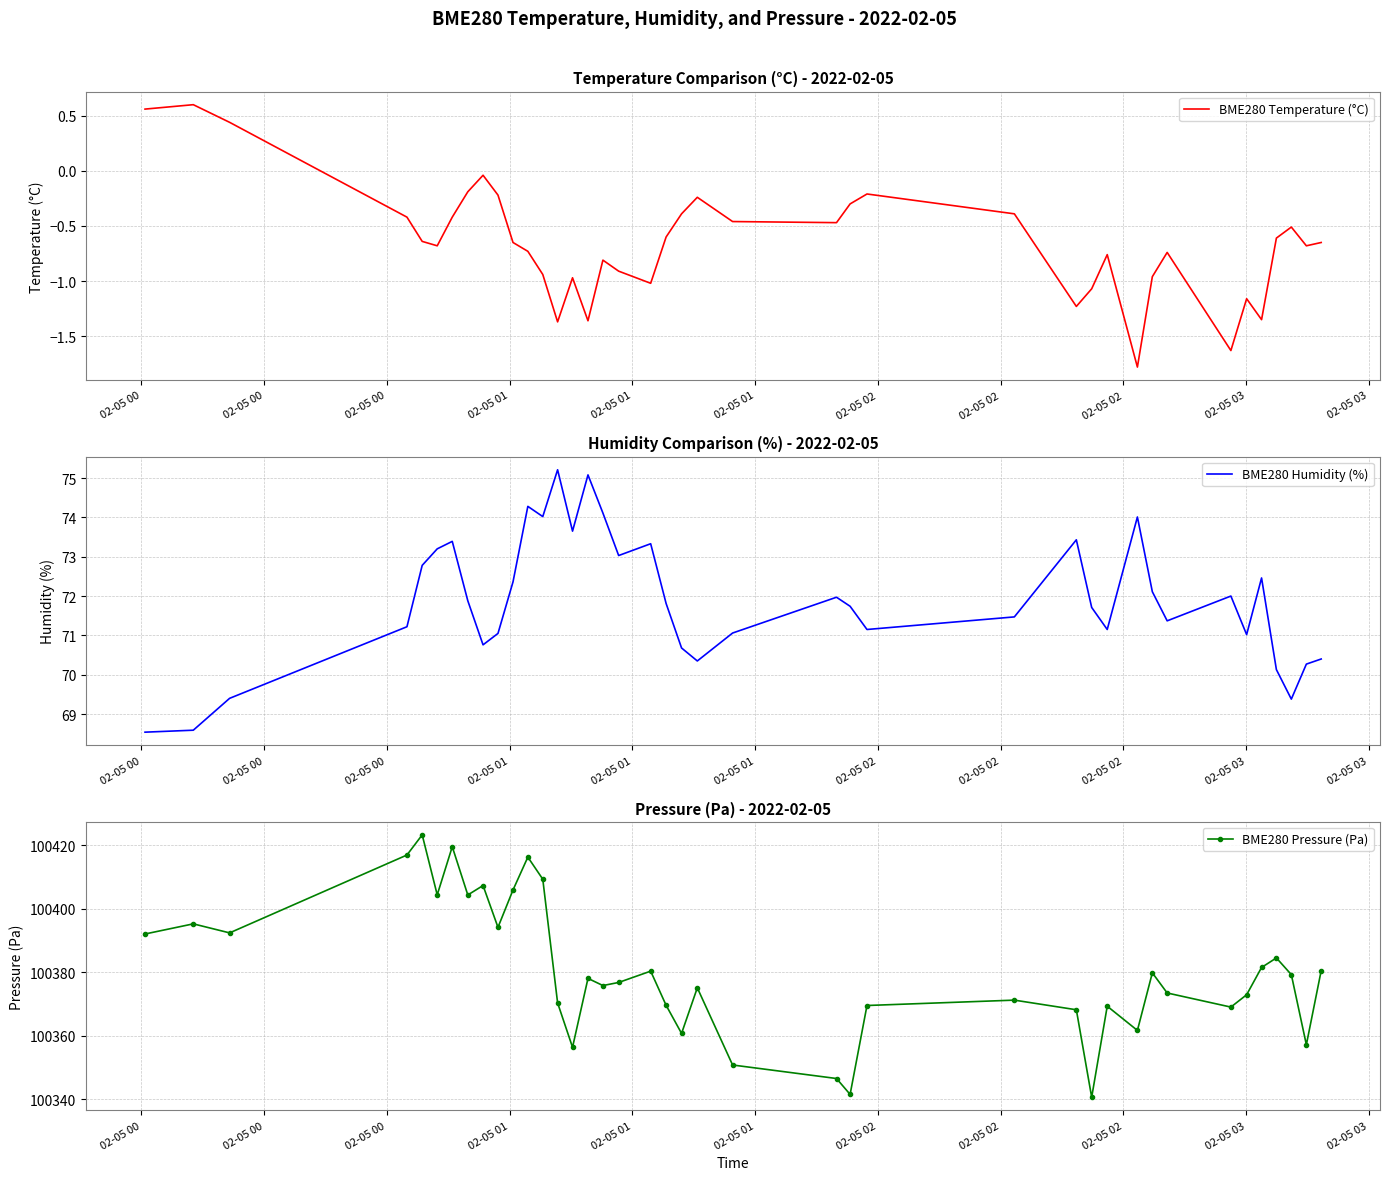

What are all the series names shown in the legend?

BME280 Temperature (°C), BME280 Humidity (%), BME280 Pressure (Pa)